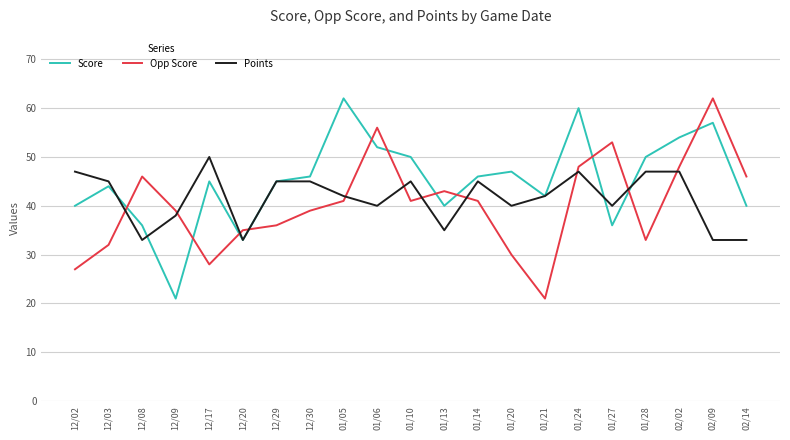

How many interior local valleys does the Score series have?

5